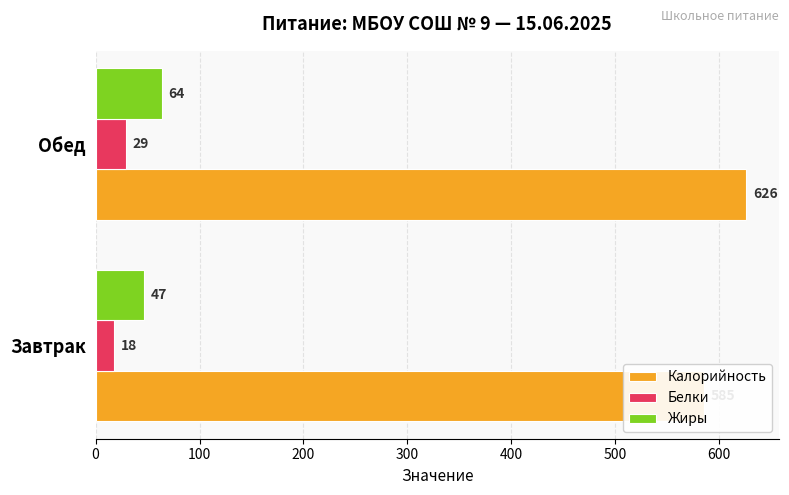

The Жиры series shows 47 at 0. True or false?

True